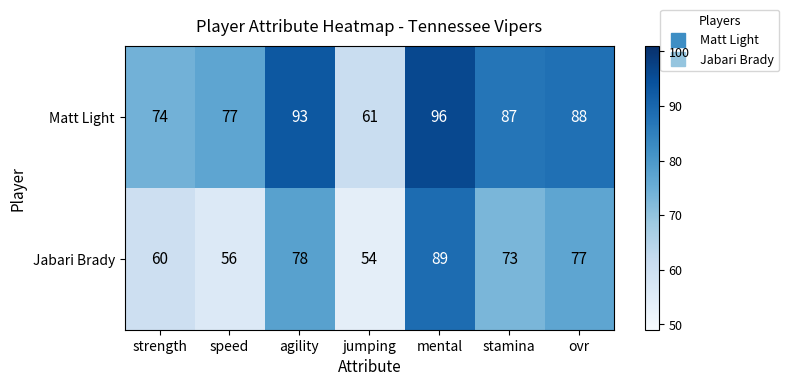

At how many categories does at least one series exceed 78?

4